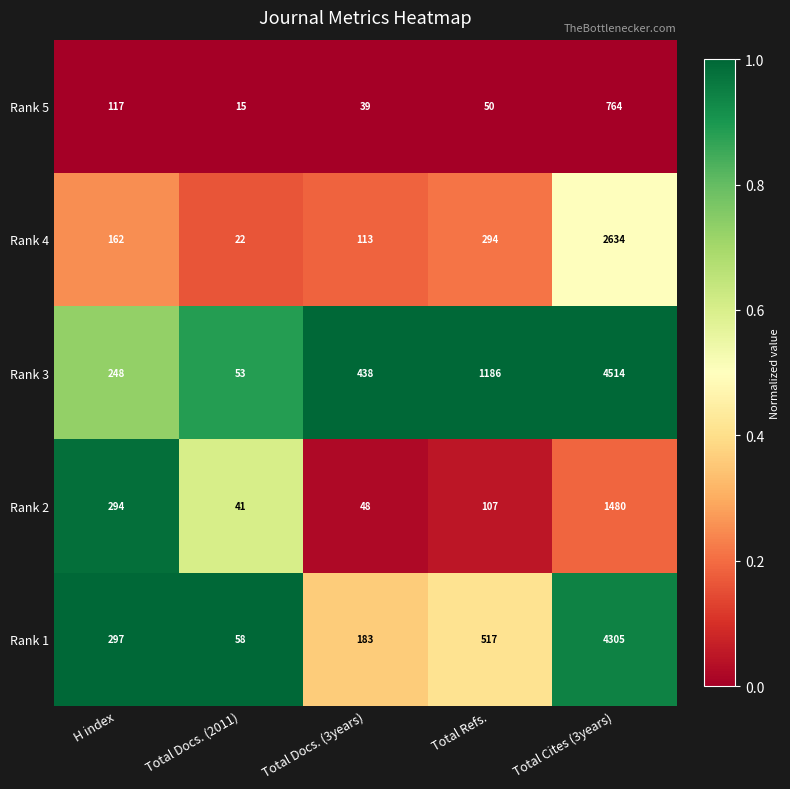

The Rank 3 series shows 110 at H index. True or false?

False